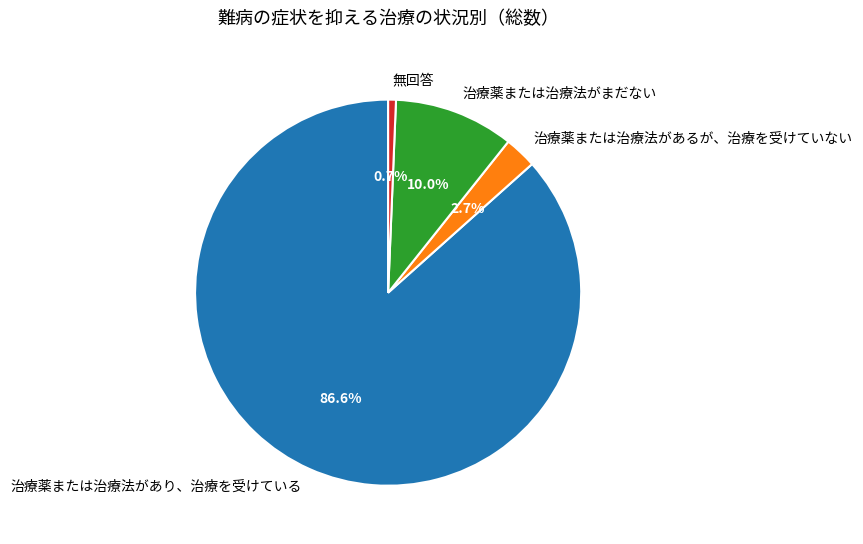

Is there any slice that represents more than half of the pie?

Yes